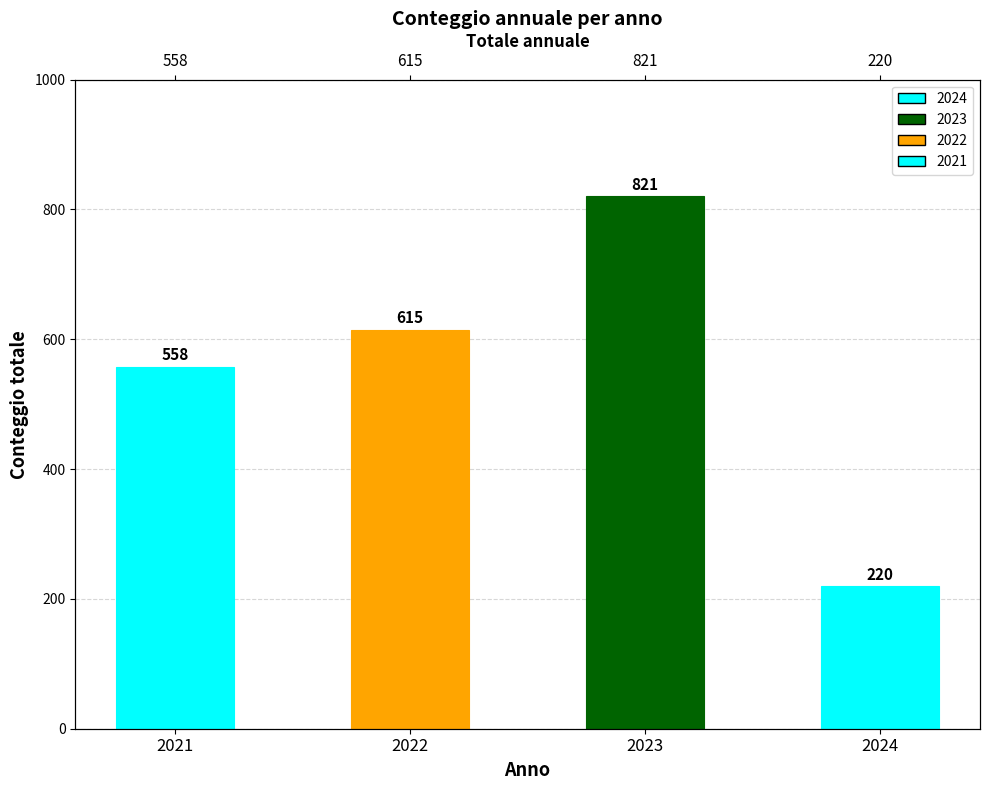

List the labels in order of value, smallest first.

2024, 2021, 2022, 2023